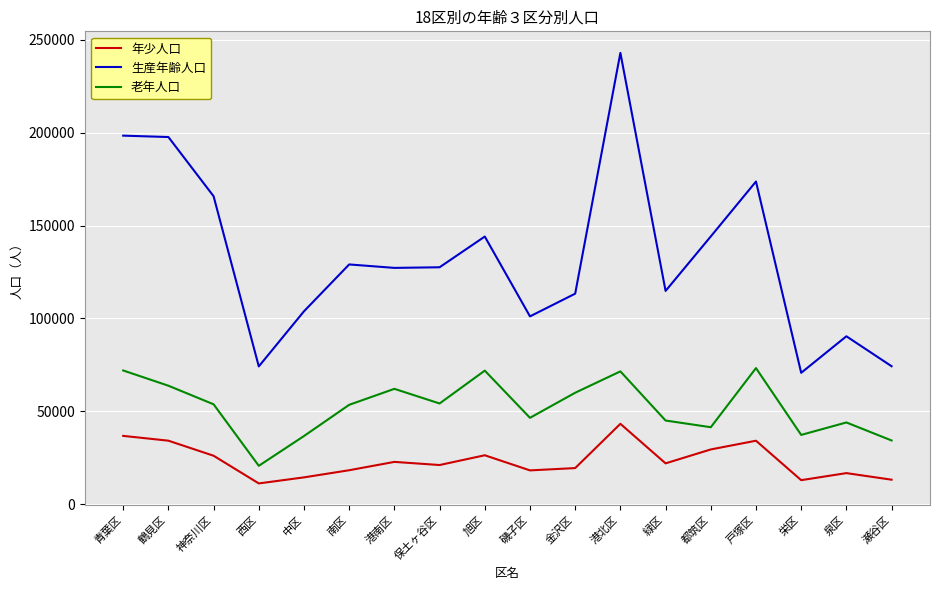

Rank the series by their maximum value, from lowest to highest.

年少人口, 老年人口, 生産年齢人口